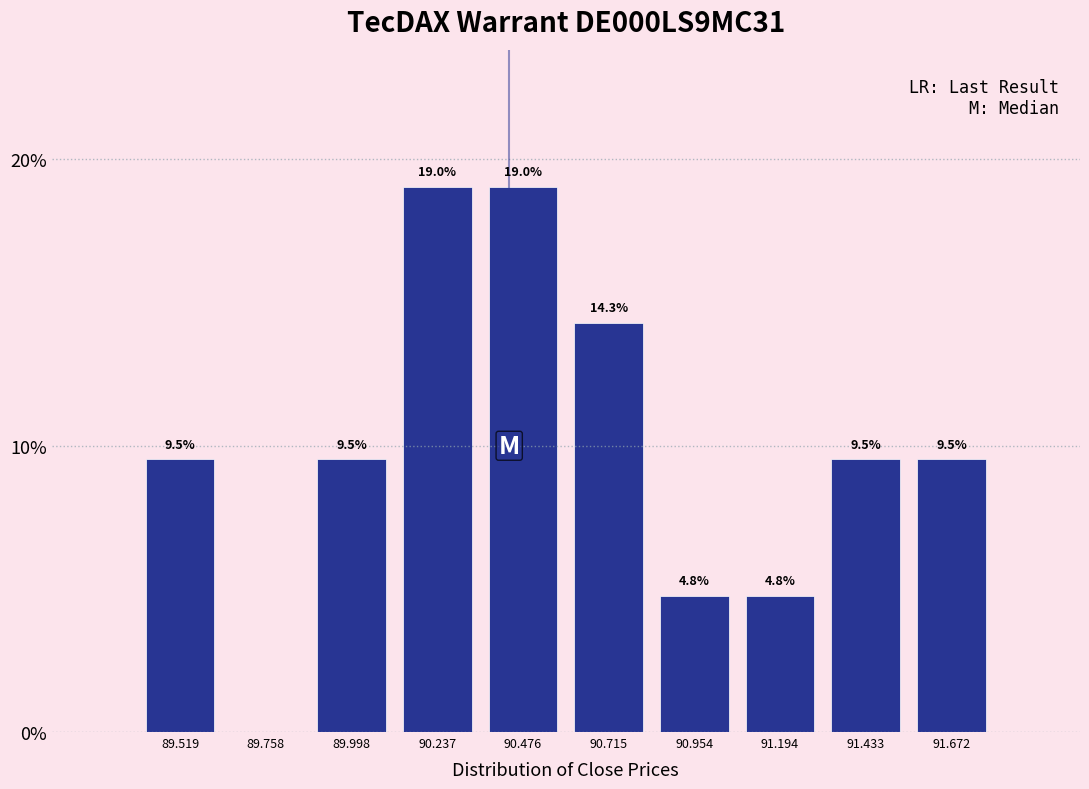

Reading left to right, extract all data points from this chart.

89.519=9.5	89.758=0.0	89.998=9.5	90.237=19.0	90.476=19.0	90.715=14.3	90.954=4.8	91.194=4.8	91.433=9.5	91.672=9.5